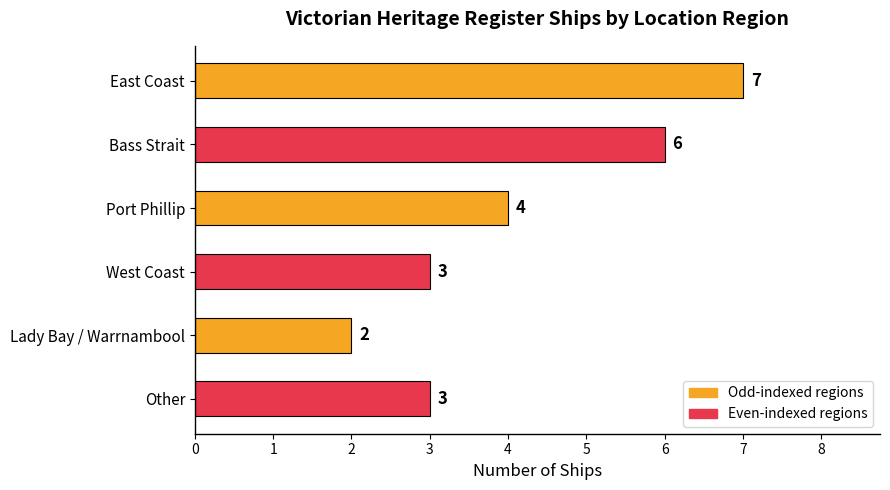

What is the label of the 2nd bar from the top?

Bass Strait